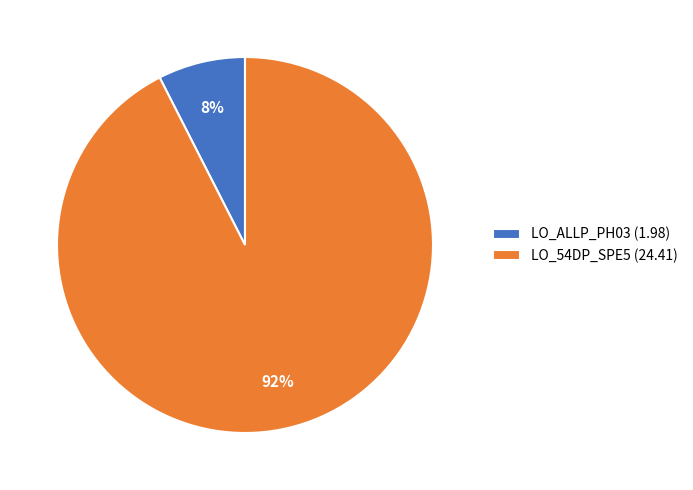

Count the number of slices in the pie.

2